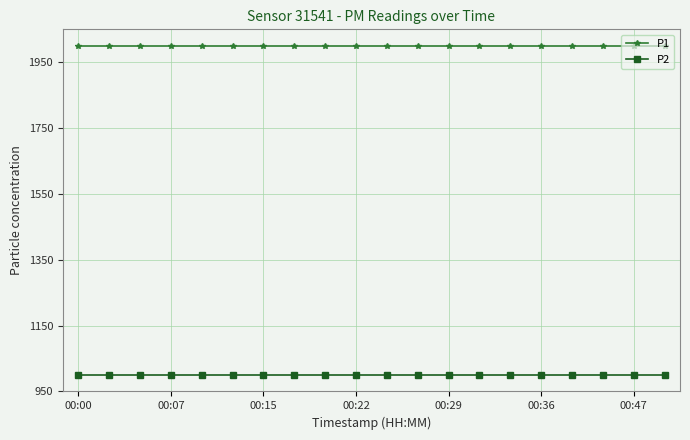

What is the value of the P1 point at the 4th from the left?

1999.9